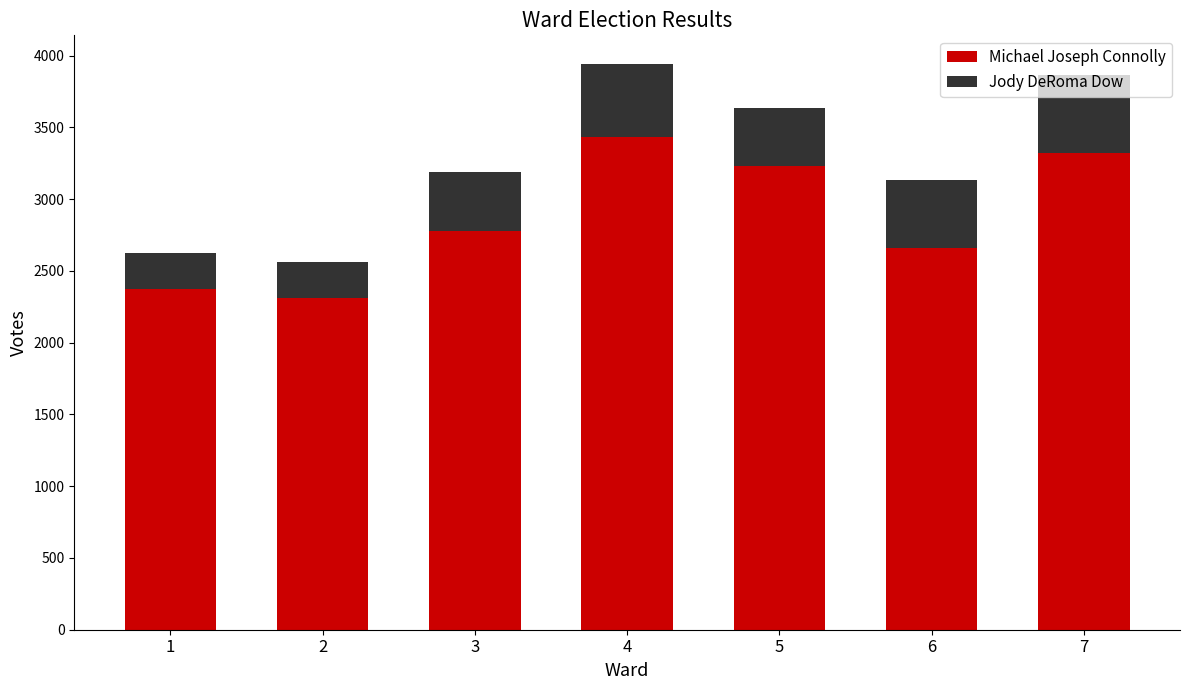

What is the total value across all series at 5?

3633